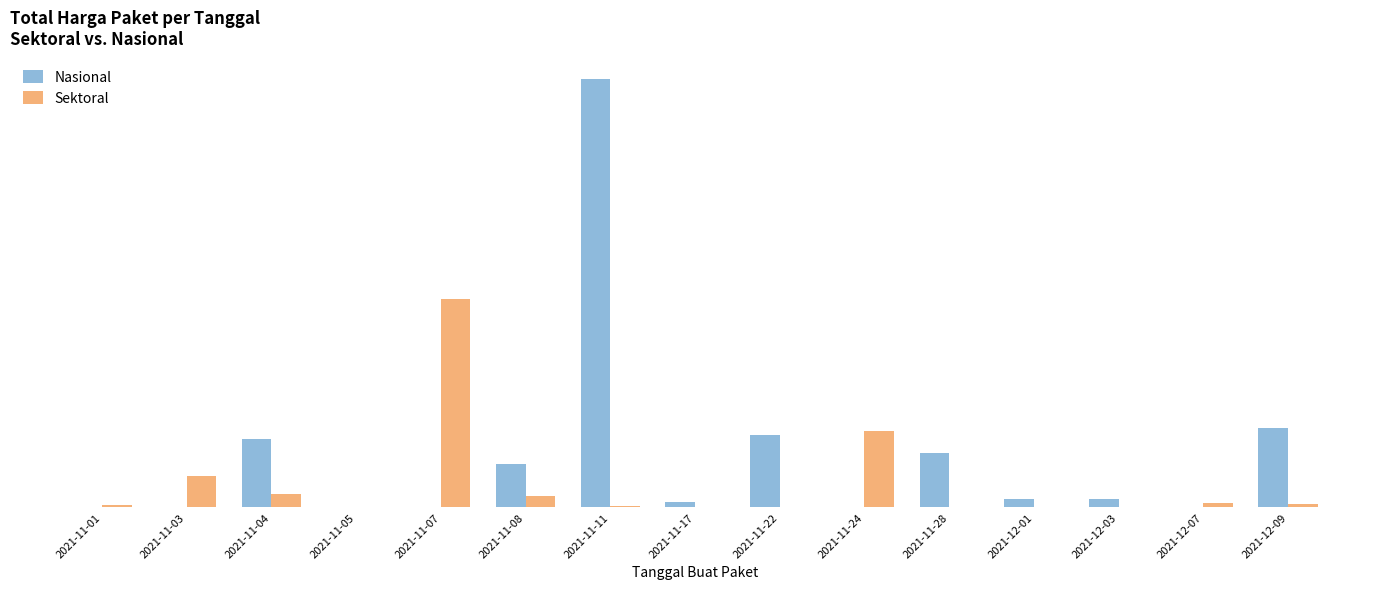

Reading left to right, extract all data points from this chart.

Nasional: 0	0	464002100	0	0	294090000	2931562000	34292000	493000000	0	373404000	56152800	51601000	0	541071000
Sektoral: 12787500	215661270	90674075	0	1425867900	74423960	7401240	0	0	521459200	0	0	0	27412000	18900000